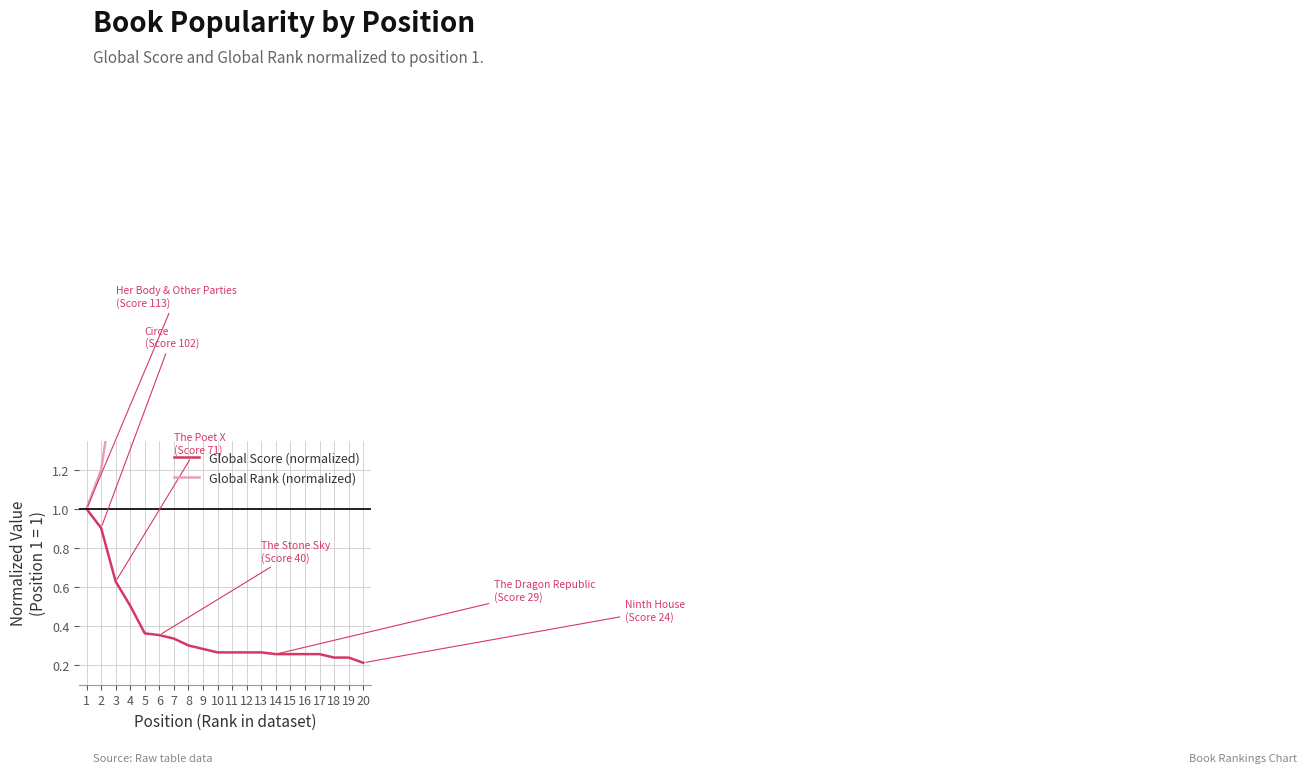

Is the value of Global Score (normalized) at 14 greater than the value of Global Rank (normalized) at 1?

No